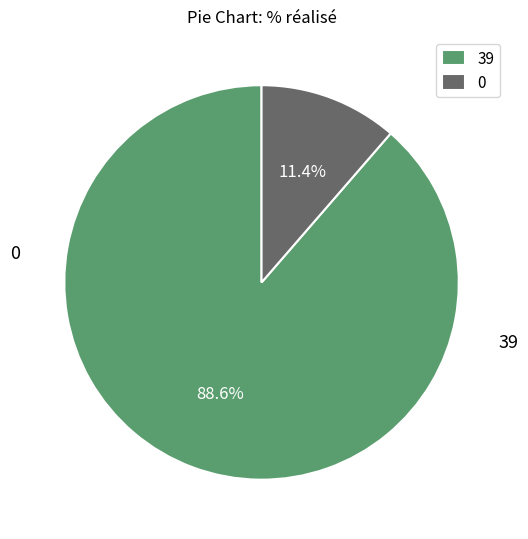

Rank the categories by value from highest to lowest.

39, 0